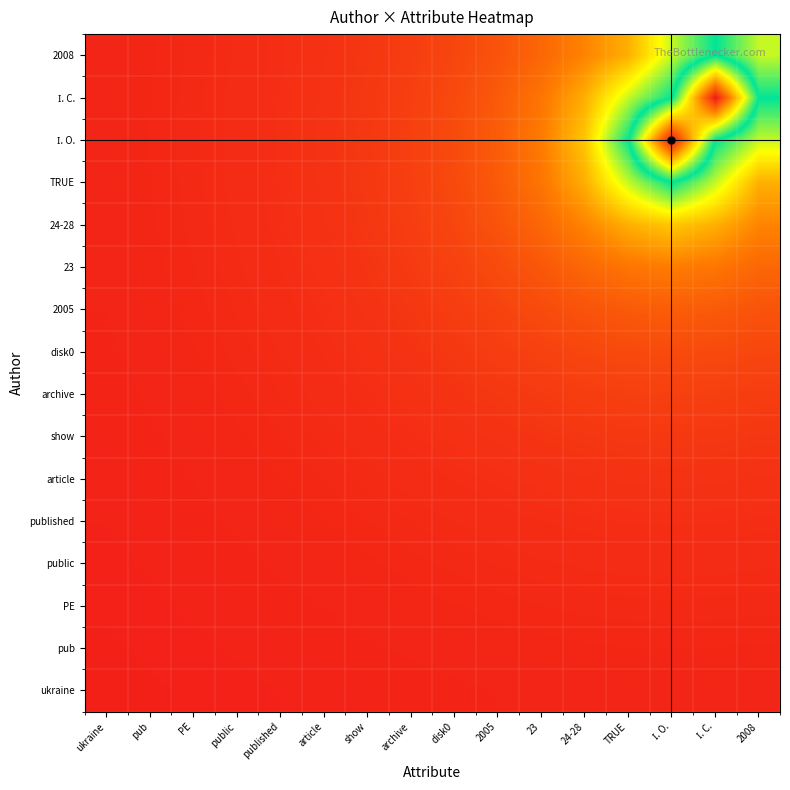

At how many categories does at least one series exceed 1768?

2